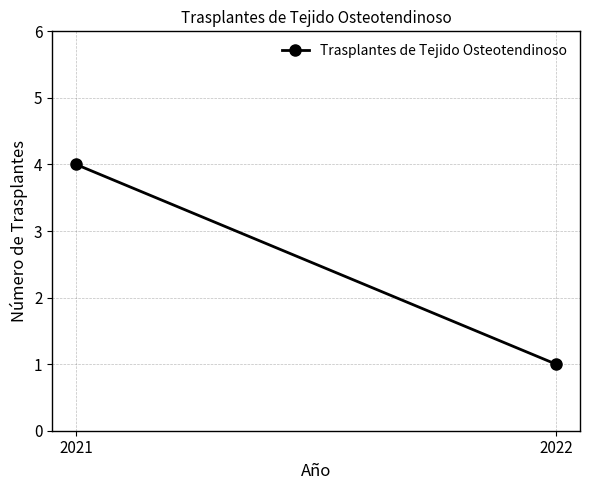

Reading left to right, extract all data points from this chart.

2021=4	2022=1